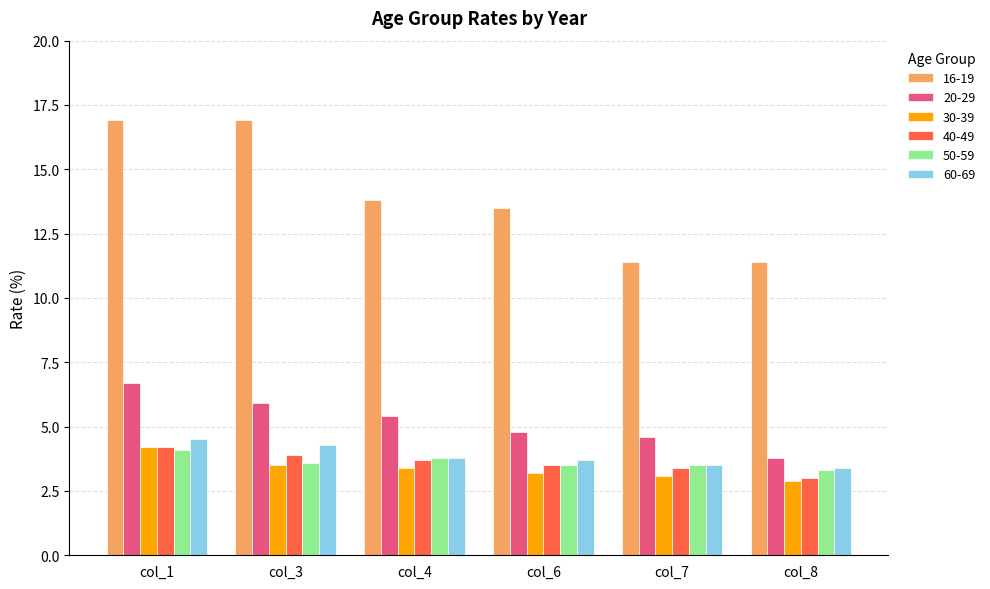

What is the total value across all series at col_8?

27.8